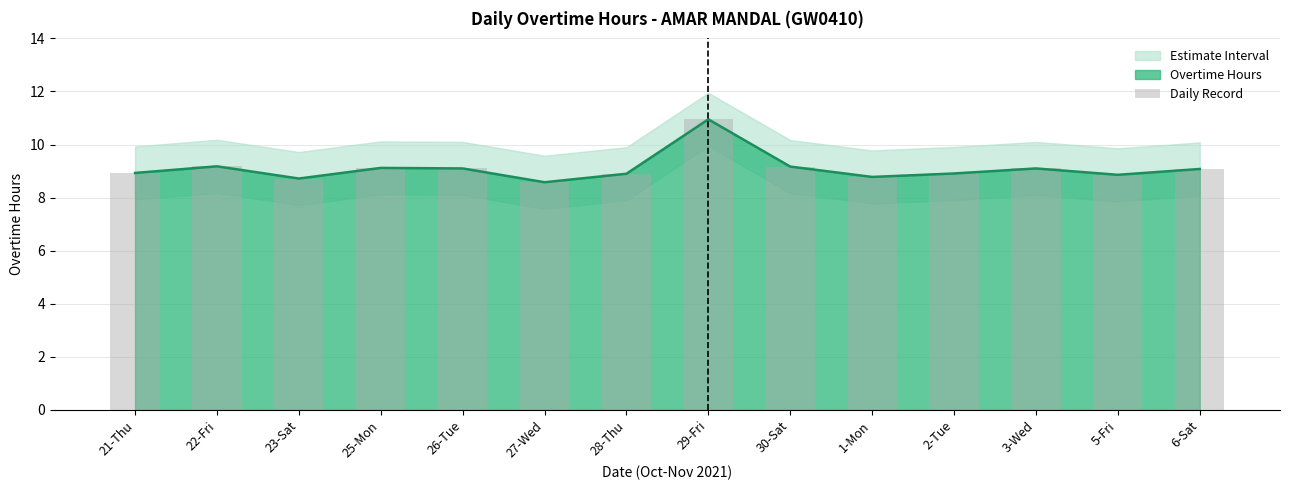

What is the label of the 4th bar from the left?

25-Mon